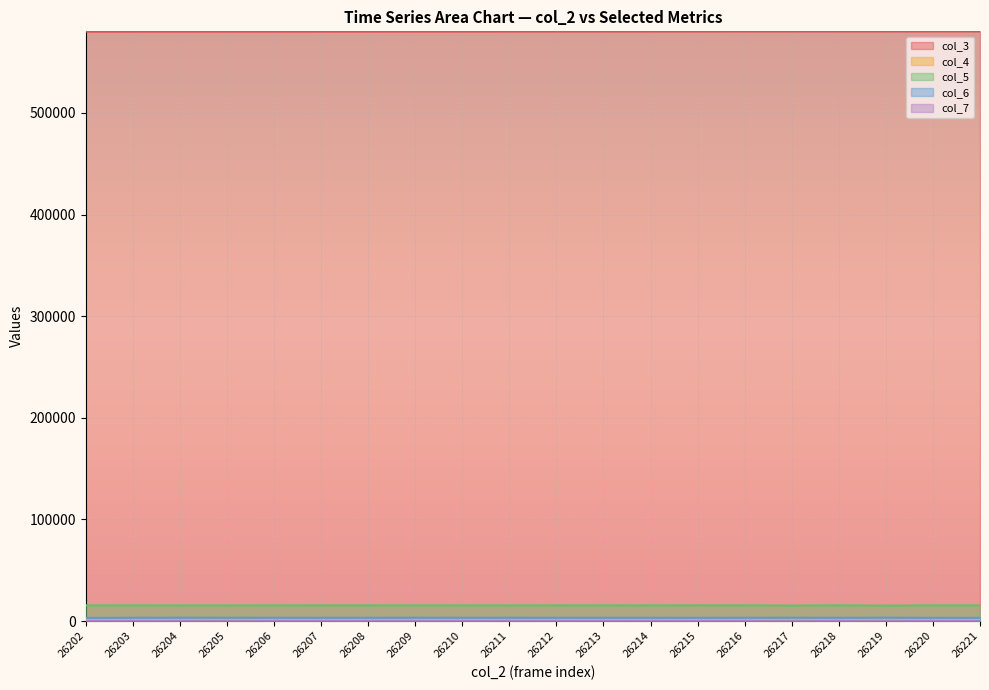

In col_6, how many points are higher than both neighbors (excluding endpoints)?

5